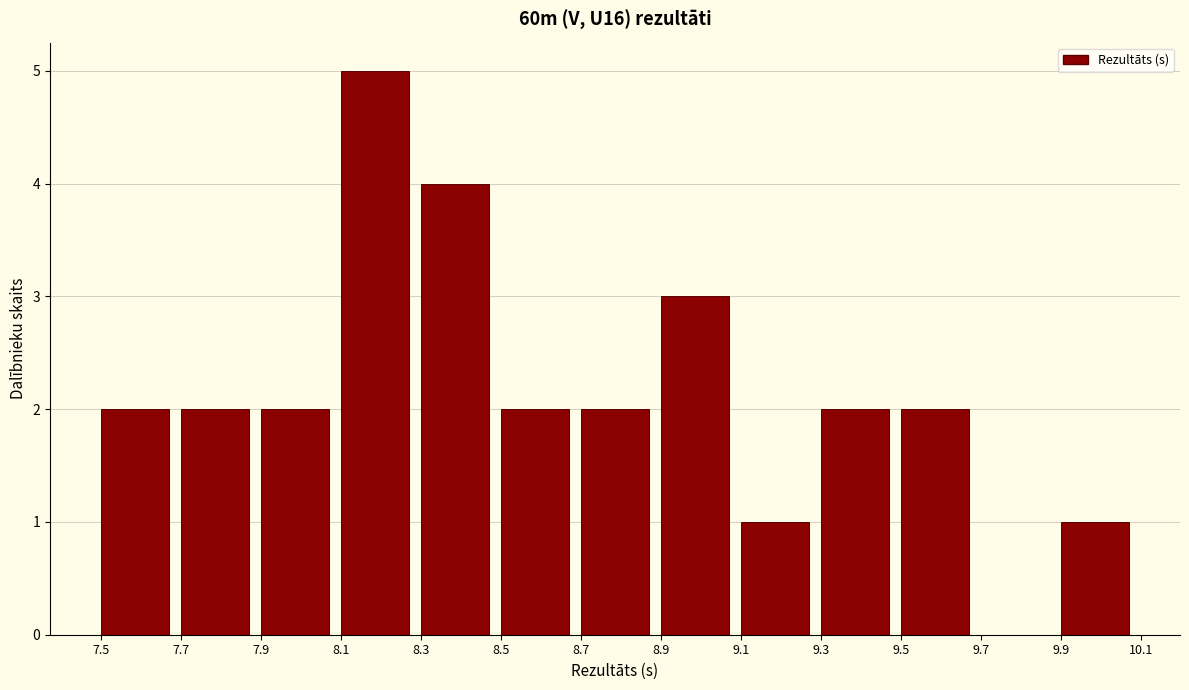

Which range on the x-axis has the tallest bar?

8.1 to 8.3